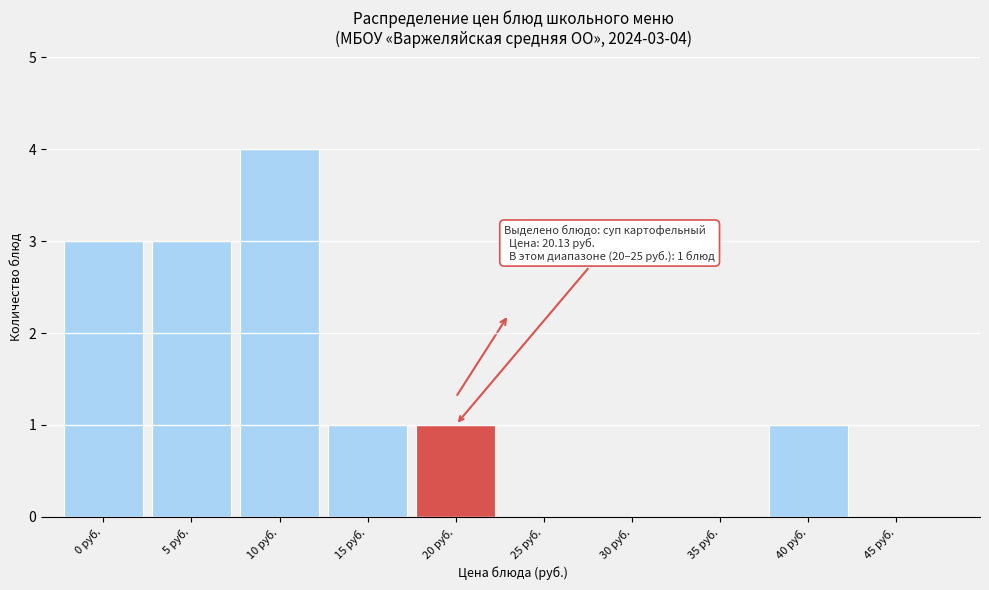

Reading right to left, extract all data points from this chart.

45 руб.=0	40 руб.=1	35 руб.=0	30 руб.=0	25 руб.=0	20 руб.=1	15 руб.=1	10 руб.=4	5 руб.=3	0 руб.=3